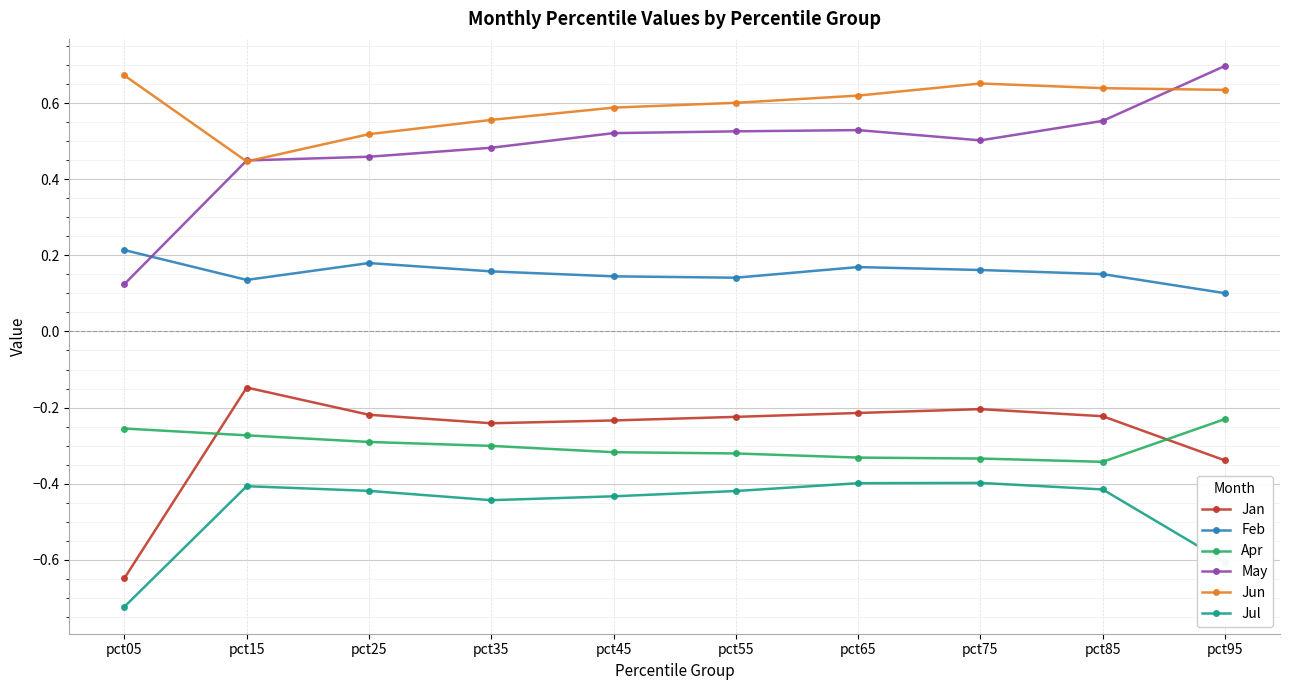

Count the number of data series in this chart.

6